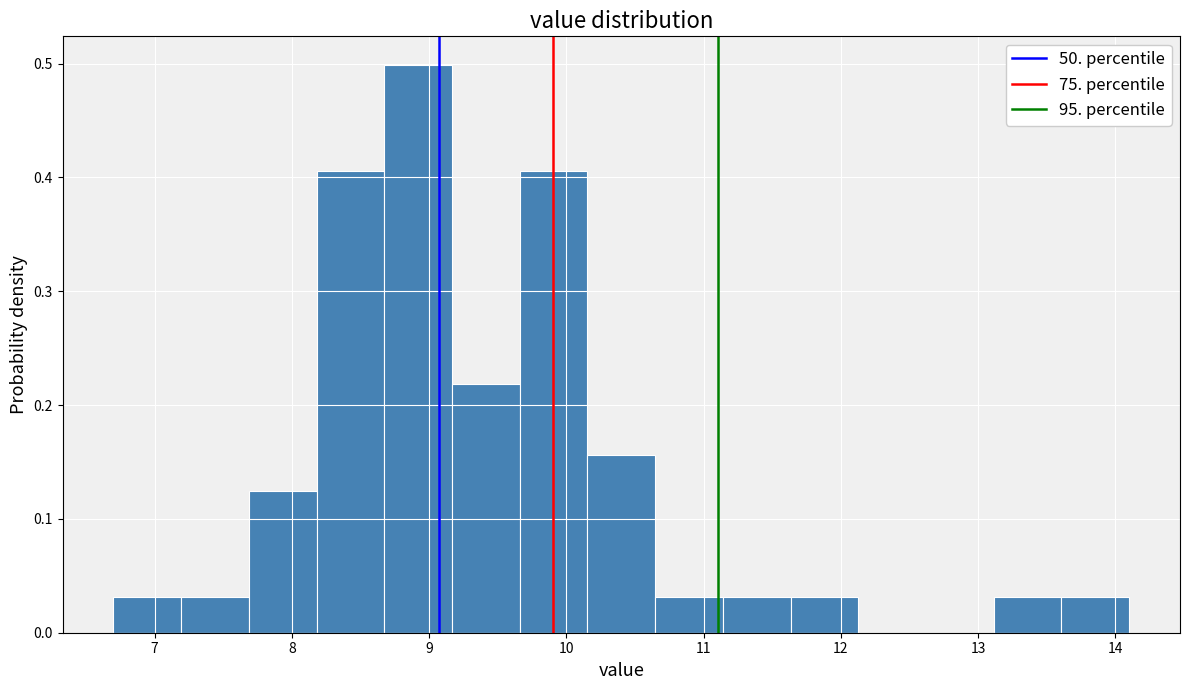

Reading left to right, list every bar in this chart as the range it spans on the x-axis followed by its height. Neither the bar edges nor the heights are printed on the chart, so give them approximately, as read against the axes.

6.7 to 7.2: 0.03
7.2 to 7.7: 0.03
7.7 to 8.2: 0.12
8.2 to 8.7: 0.41
8.7 to 9.2: 0.50
9.2 to 9.7: 0.22
9.7 to 10.2: 0.41
10.2 to 10.6: 0.16
10.6 to 11.1: 0.03
11.1 to 11.6: 0.03
11.6 to 12.1: 0.03
12.1 to 12.6: 0
12.6 to 13.1: 0
13.1 to 13.6: 0.03
13.6 to 14.1: 0.03